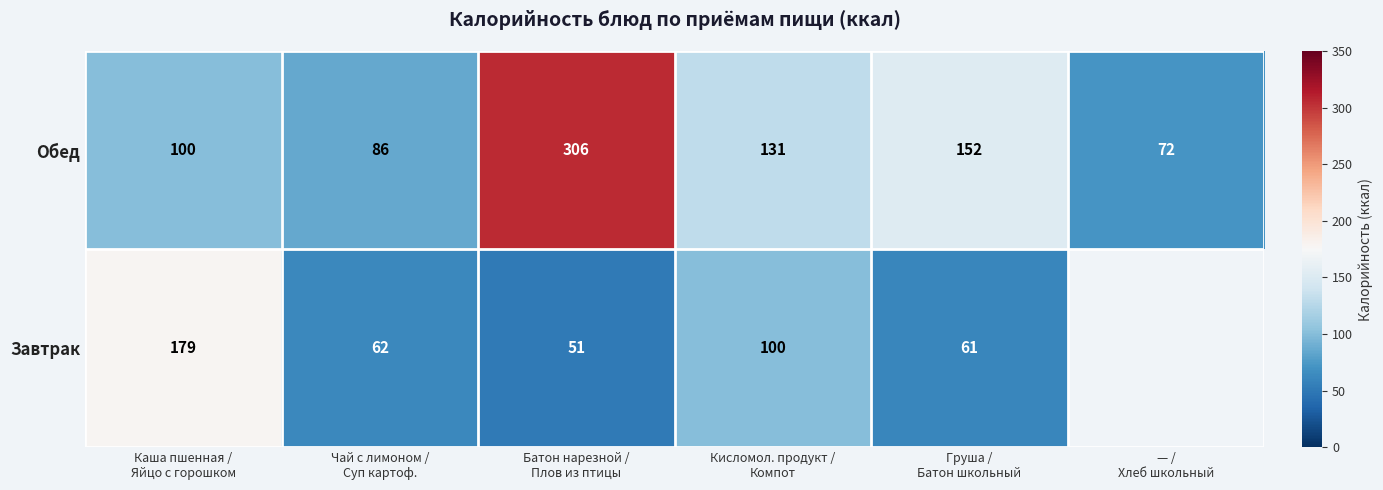

What is the lowest value of the Обед series?

72